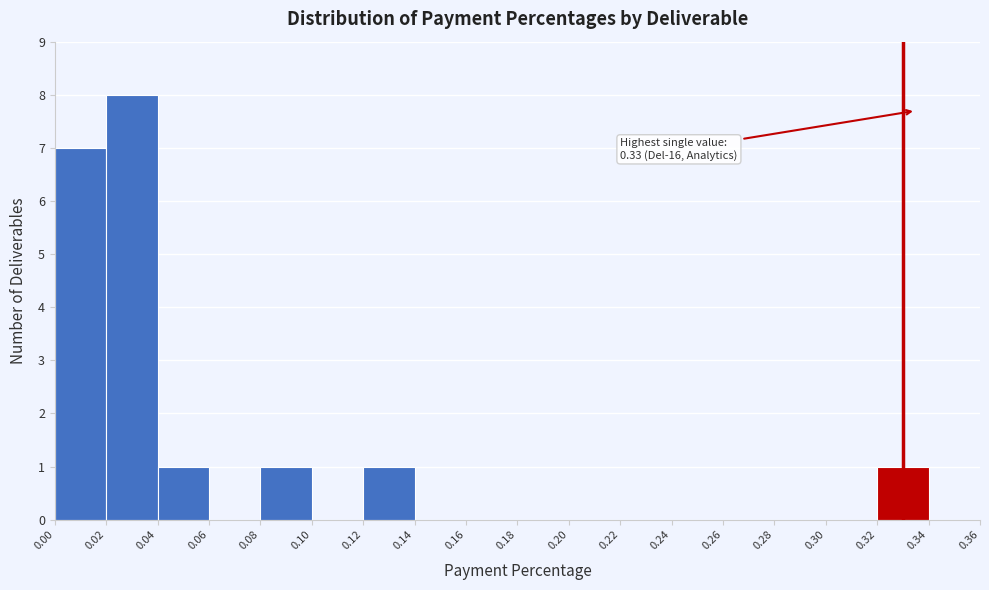

Over which range of the x-axis is the bar tallest?

0.02 to 0.04